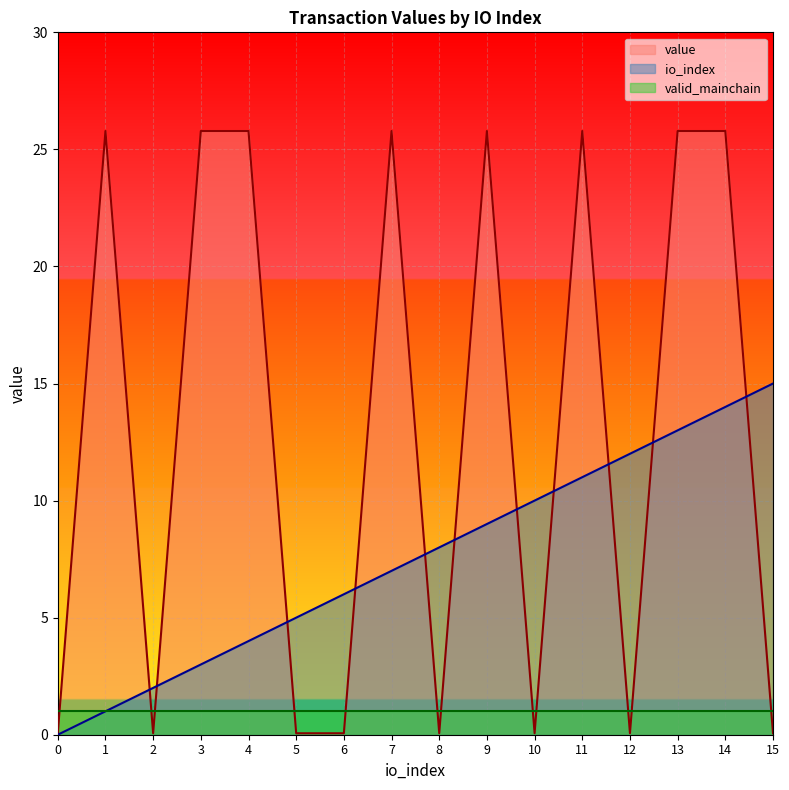

Which series changed the most between 2 and 10?

io_index